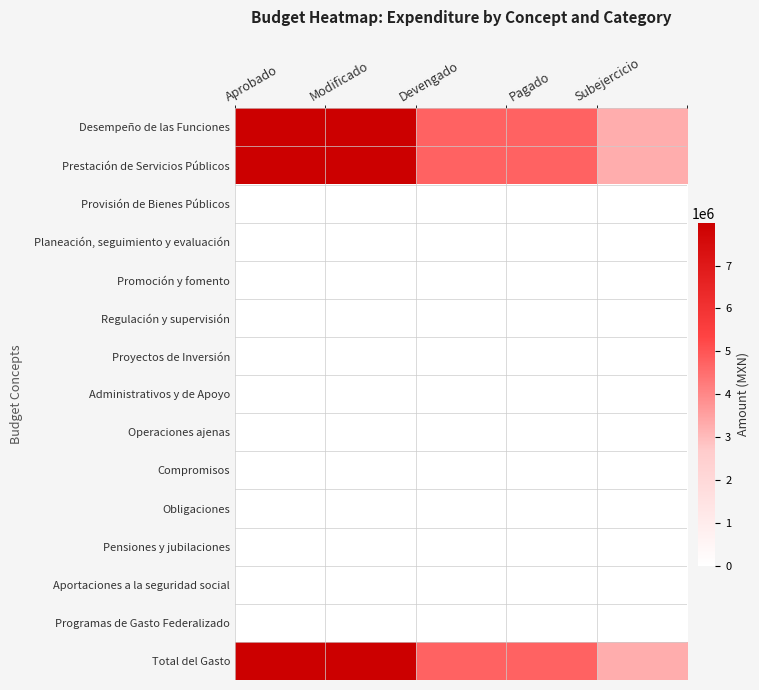

What is the total value across all series at Aprobado?

23995800.5